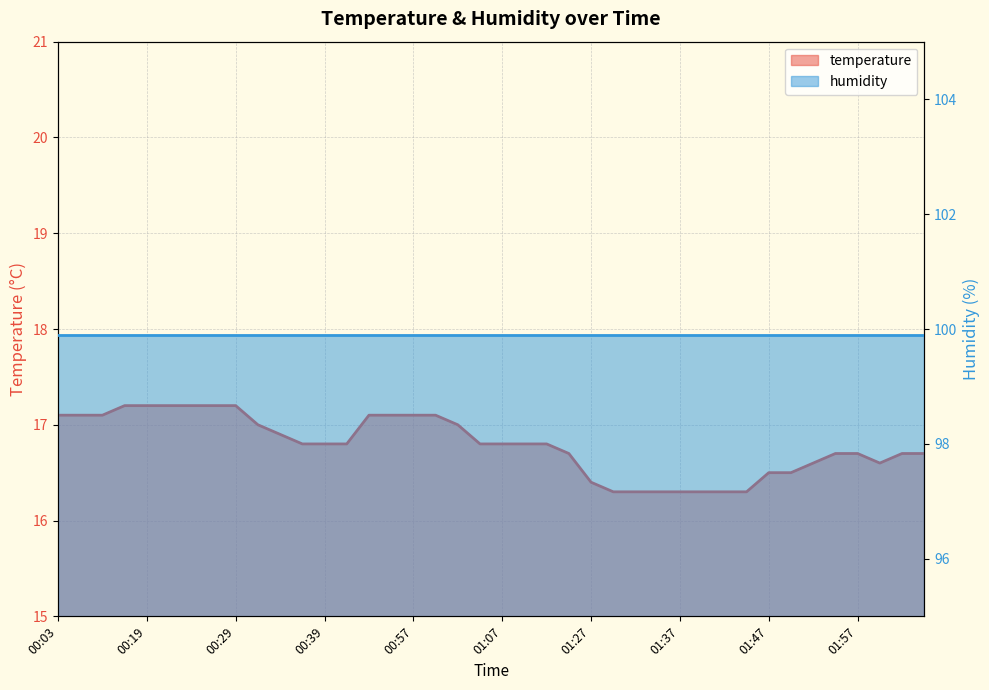

What value does the data have at 00:57?

17.1